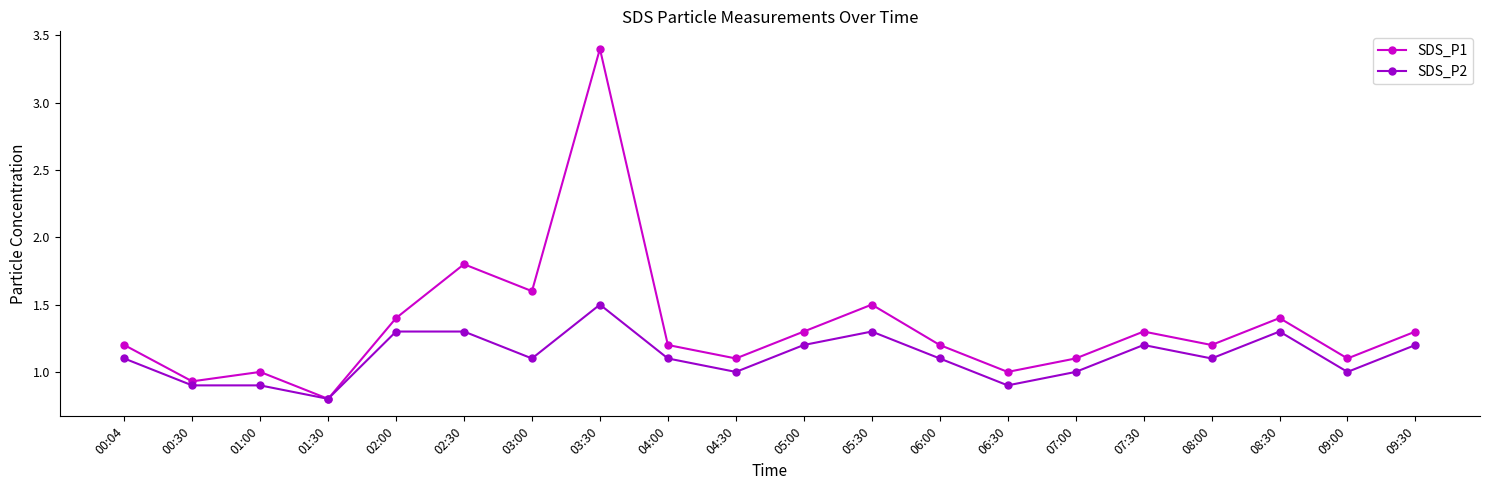

What is the label of the 11th point from the right?

04:30